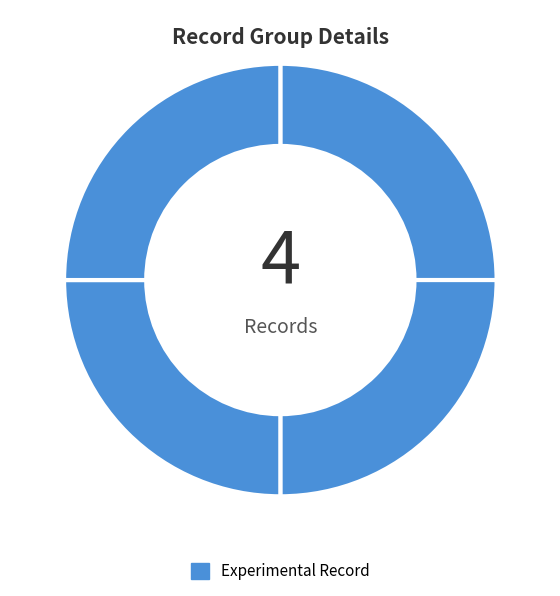

Is there a majority slice in this chart?

No